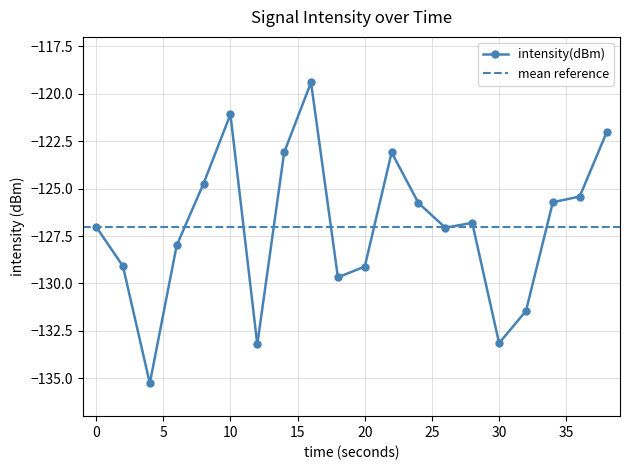

True or false: the data shows -78.9 at 4.

False